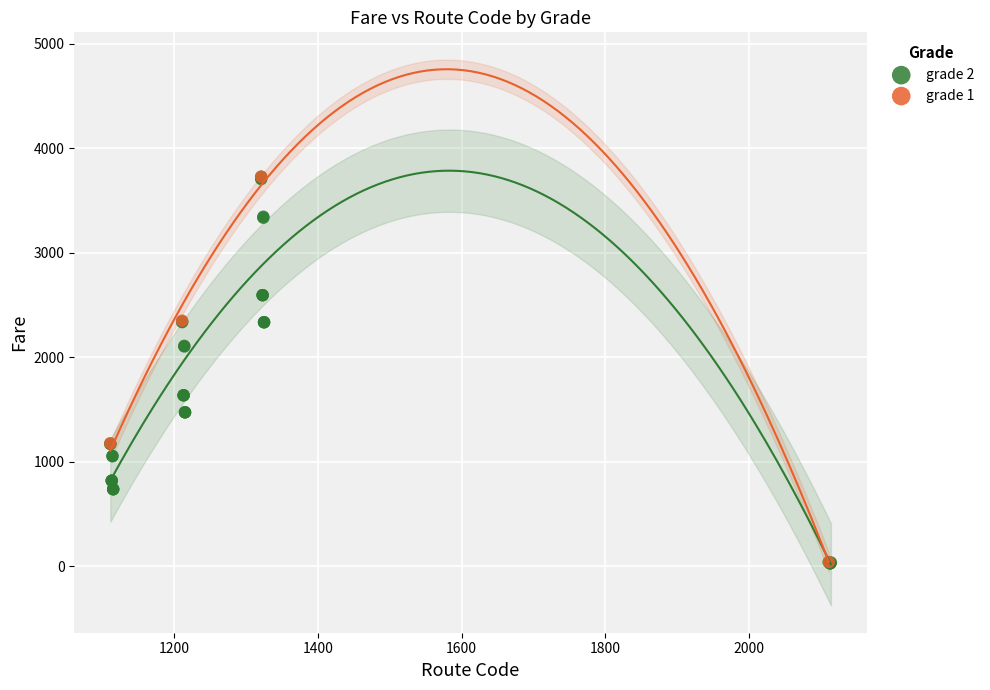

Which series has the widest spread of Y values?

grade 2